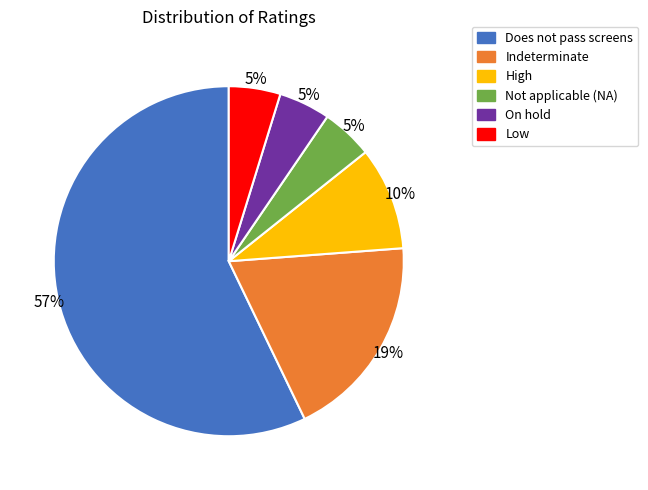

Approximately how many times larger is the value at On hold compared to Low?

1.0